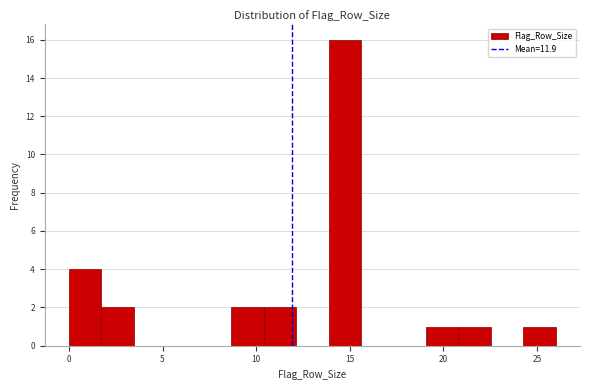

Read against the x-axis, roughly where is the centre of the tallest bar?

14.5